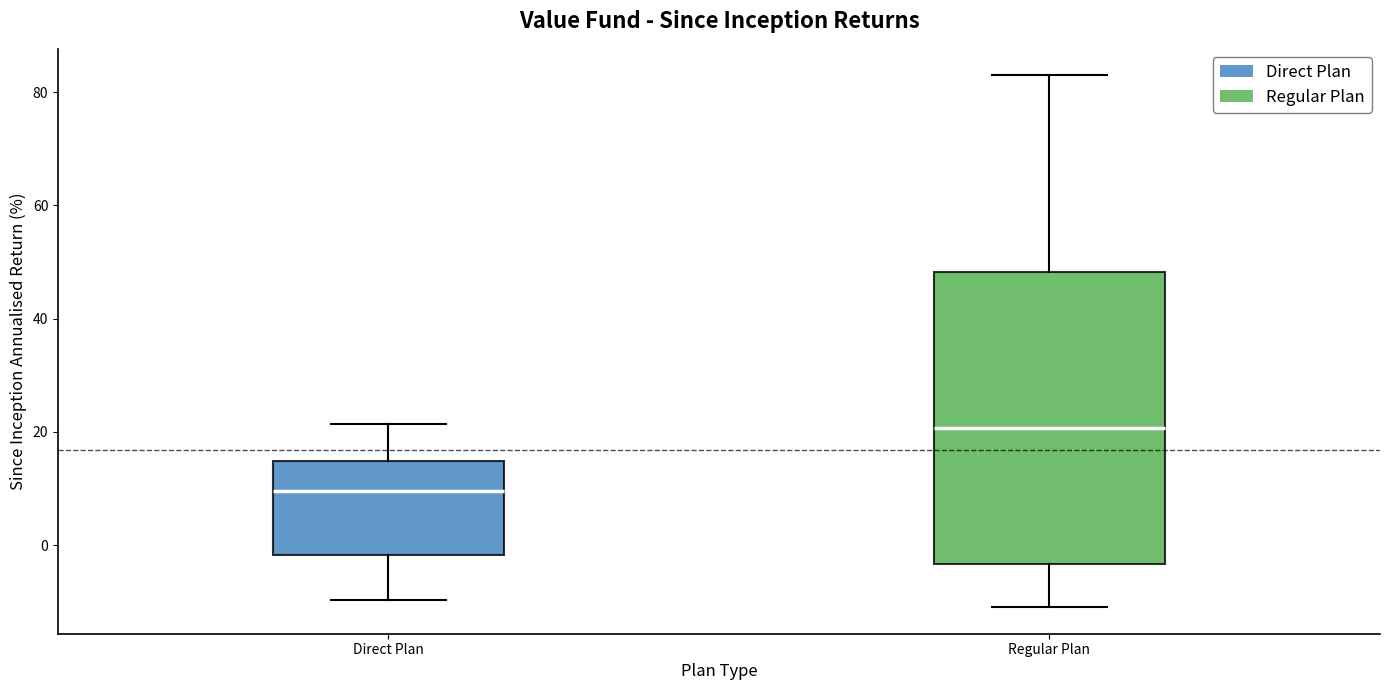

Which box is the tallest, from its lower edge to its upper edge?

Regular Plan